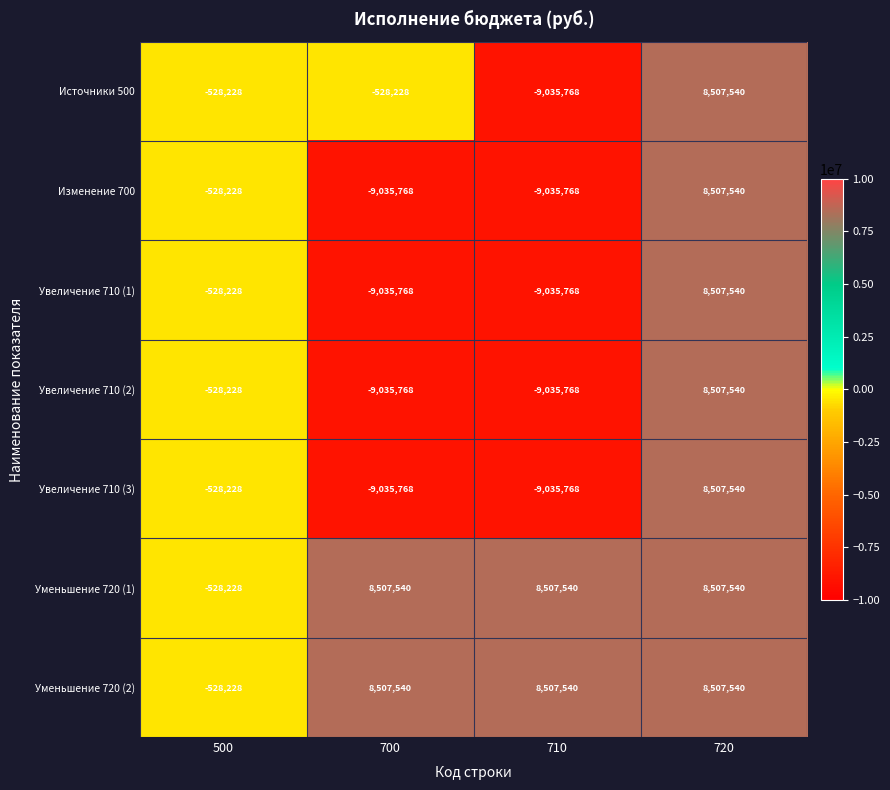

Reading left to right, extract all data points from this chart.

Источники 500: 500=-528228	700=-528228	710=-9035768	720=8507540
Изменение 700: 500=-528228	700=-9035768	710=-9035768	720=8507540
Увеличение 710 (1): 500=-528228	700=-9035768	710=-9035768	720=8507540
Увеличение 710 (2): 500=-528228	700=-9035768	710=-9035768	720=8507540
Увеличение 710 (3): 500=-528228	700=-9035768	710=-9035768	720=8507540
Уменьшение 720 (1): 500=-528228	700=8507540	710=8507540	720=8507540
Уменьшение 720 (2): 500=-528228	700=8507540	710=8507540	720=8507540